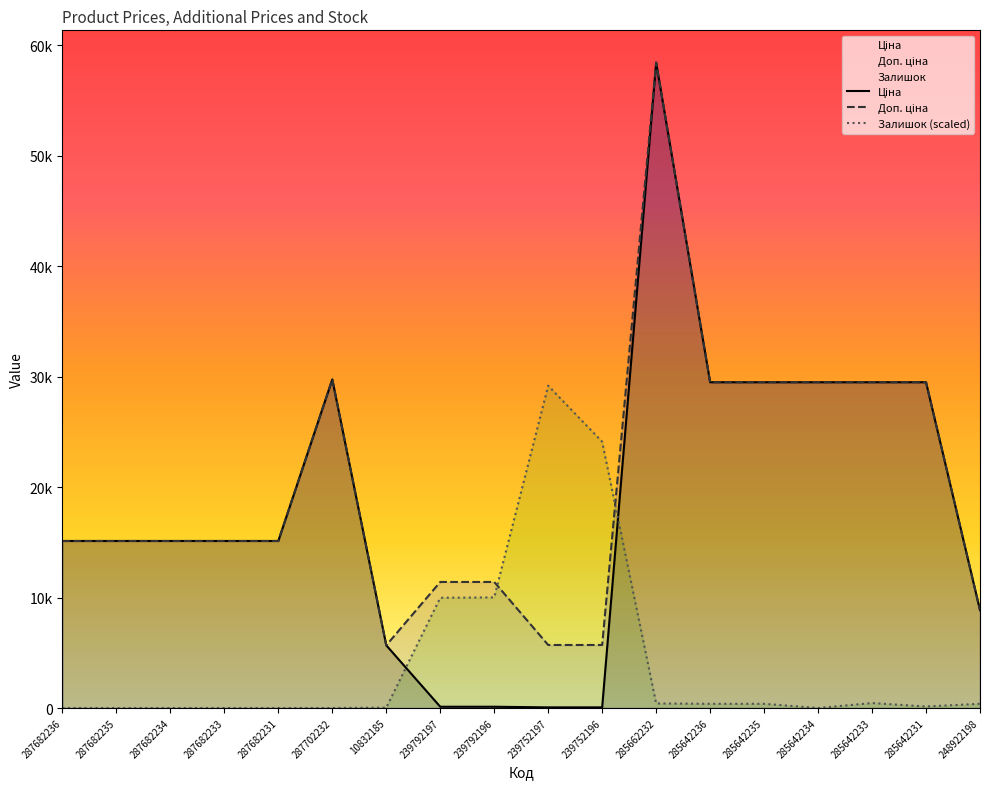

Between which two adjacent categories do Ціна and Залишок (scaled) first intersect?

10832185 and 239792197